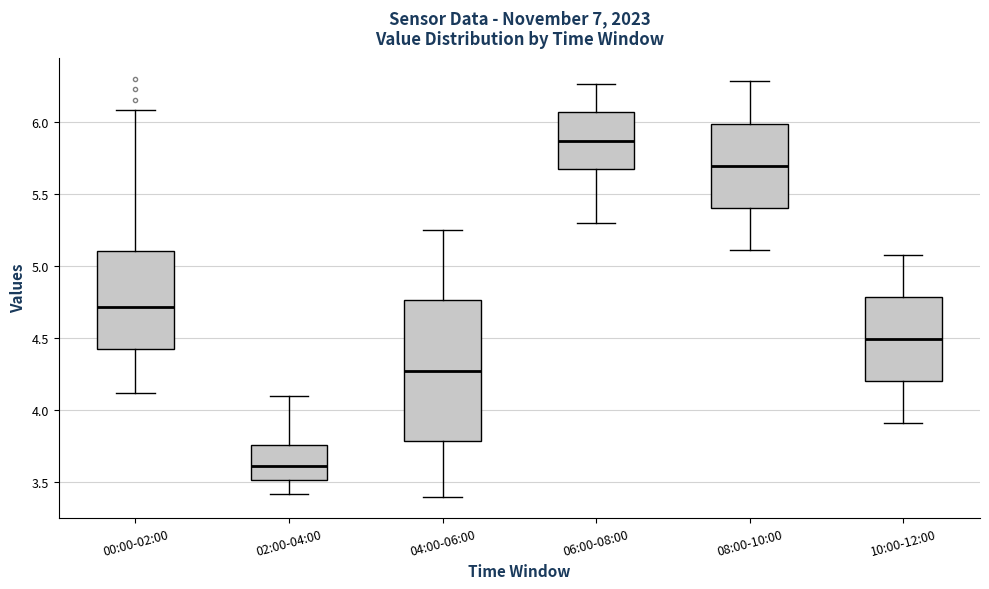

Which box has the highest median line?

06:00-08:00